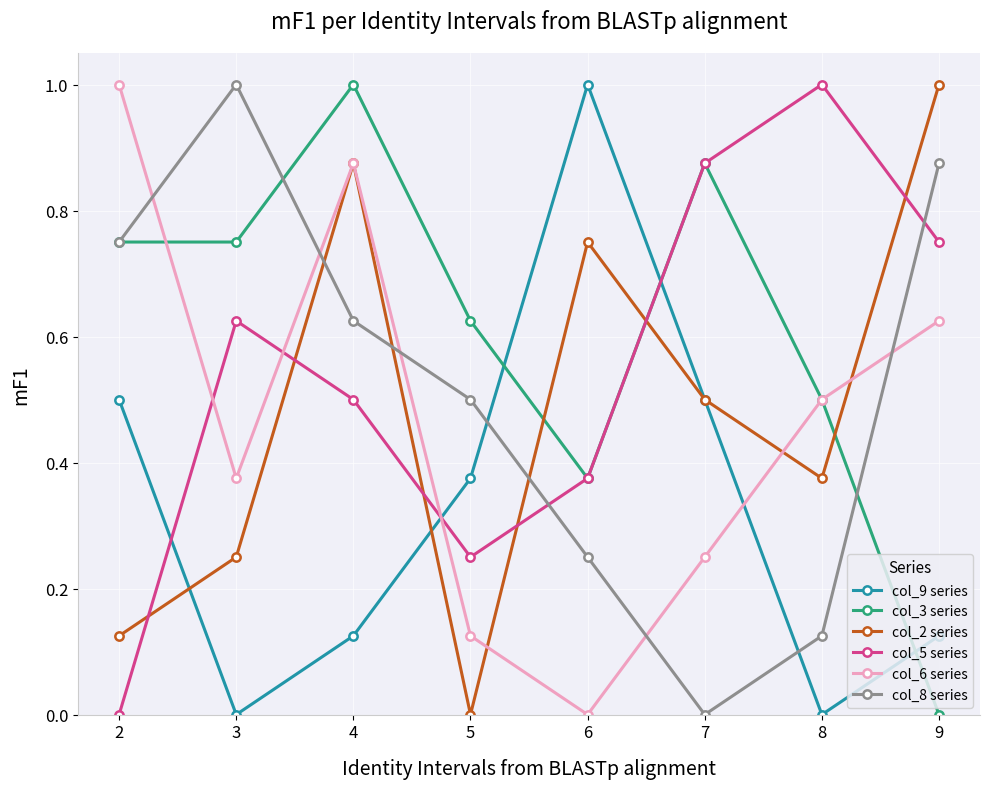

How many interior local valleys does the col_8 series series have?

1